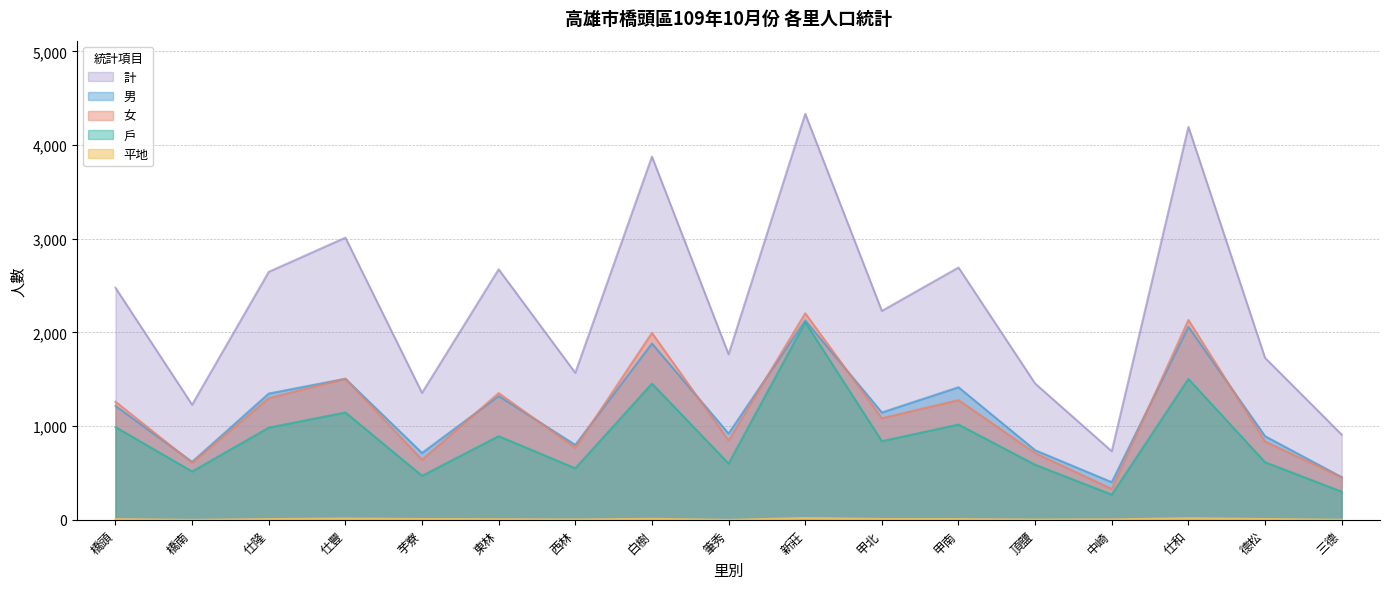

Rank the series at 西林 from lowest to highest value.

平地, 戶, 女, 男, 計